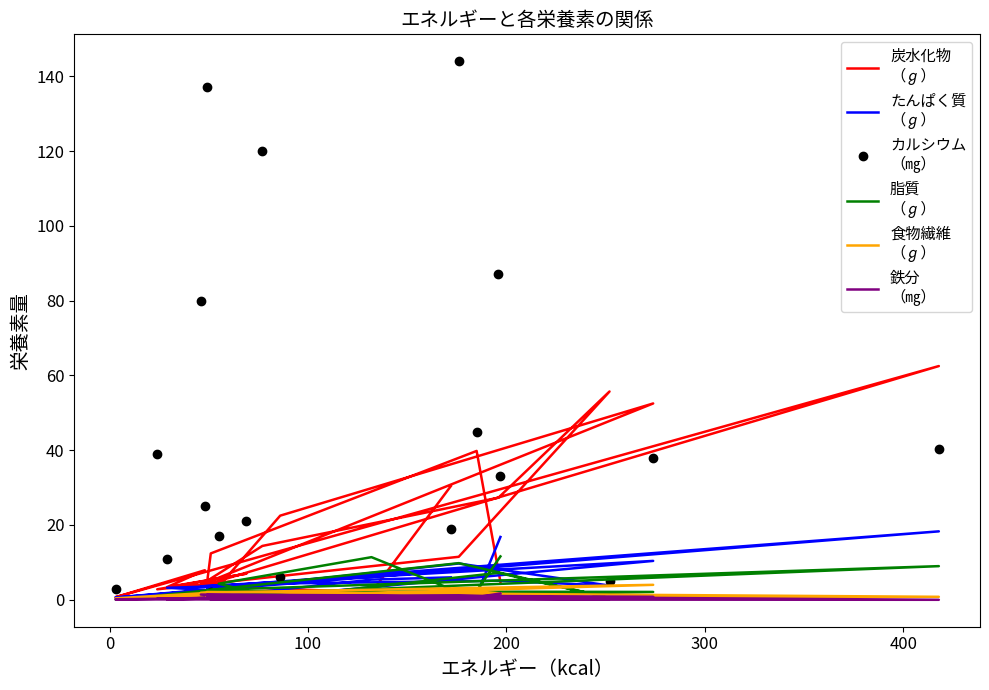

What is the difference between the second highest and second lowest values in the 脂質
（ℊ） series?

11.3